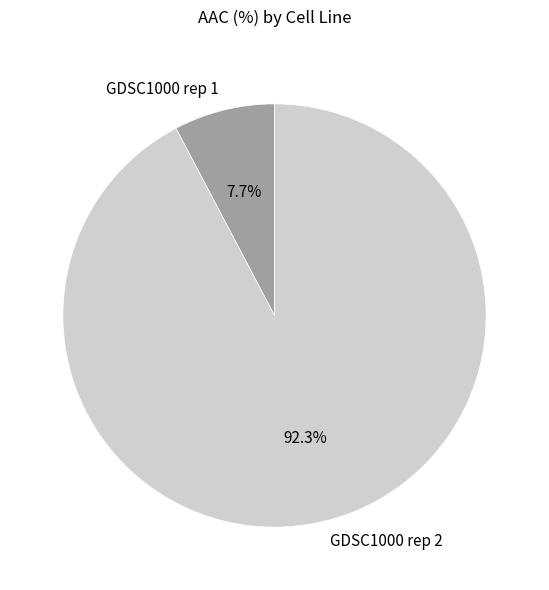

True or false: GDSC1000 rep 2 accounts for 92% of the total.

True